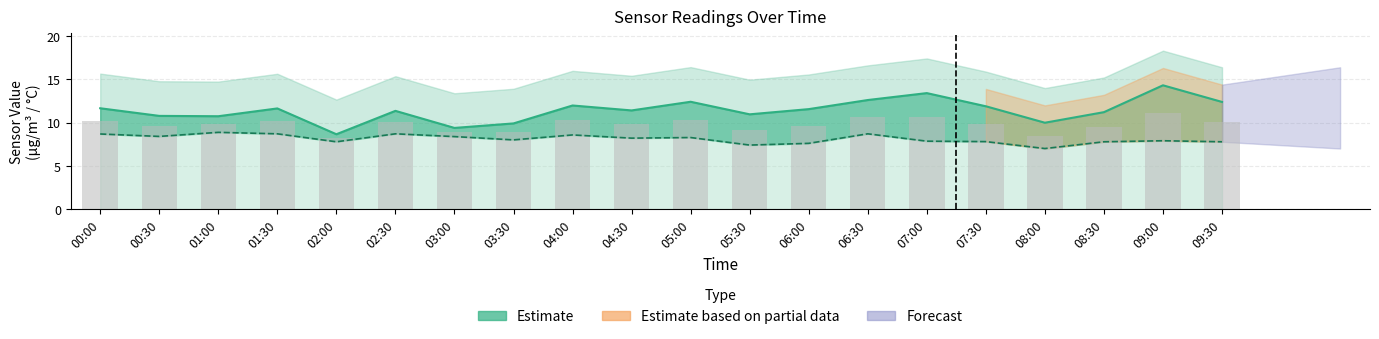

What is the sum of all SDS_P2 values?

162.4